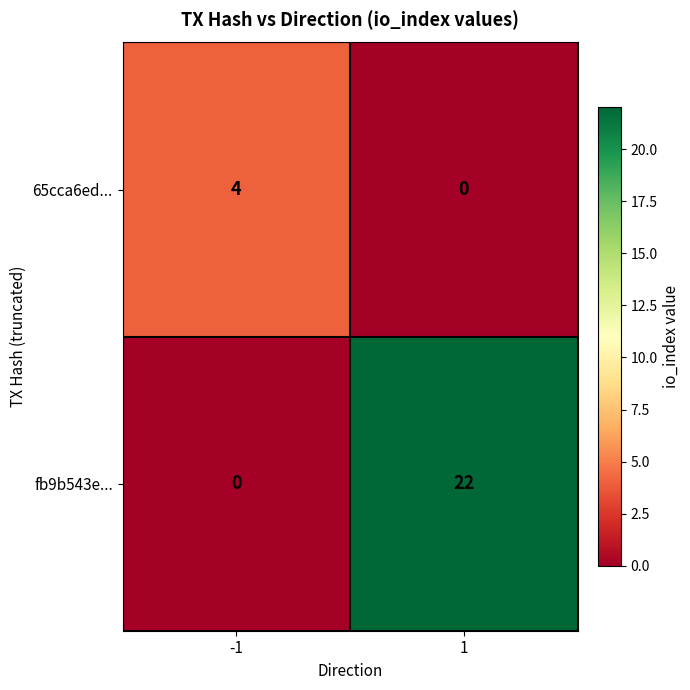

Is it true that fb9b543e... equals -12 at -1?

False